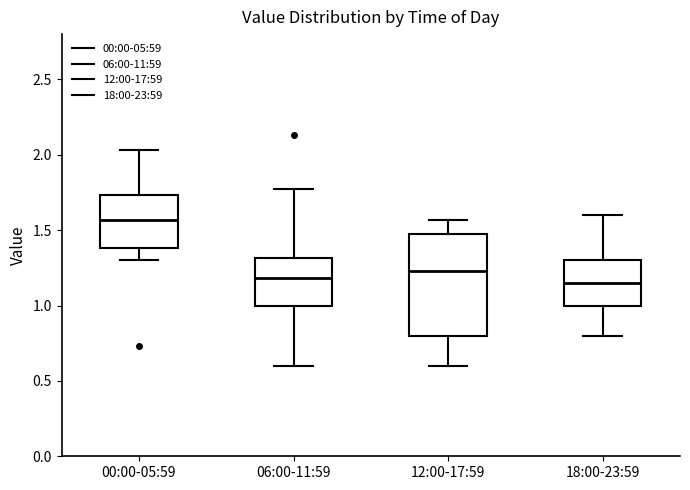

Reading left to right, read every box against the y-axis: the position of its median line, the range the box covers, and the ends of its whiskers. The values are not printed on the chart, so give them approximately, as read against the axis.

00:00-05:59: median 1.55, box 1.40 to 1.75, whiskers 1.30 to 2.05
06:00-11:59: median 1.20, box 1.00 to 1.30, whiskers 0.60 to 1.75
12:00-17:59: median 1.25, box 0.80 to 1.50, whiskers 0.60 to 1.55
18:00-23:59: median 1.15, box 1.00 to 1.30, whiskers 0.80 to 1.60